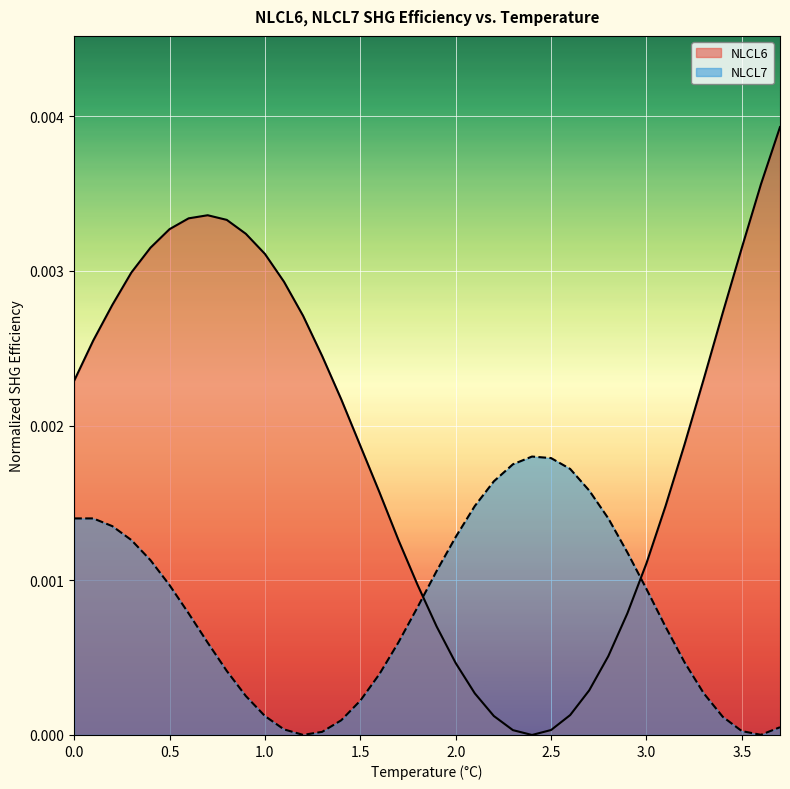

Which series has the widest spread of values?

NLCL6